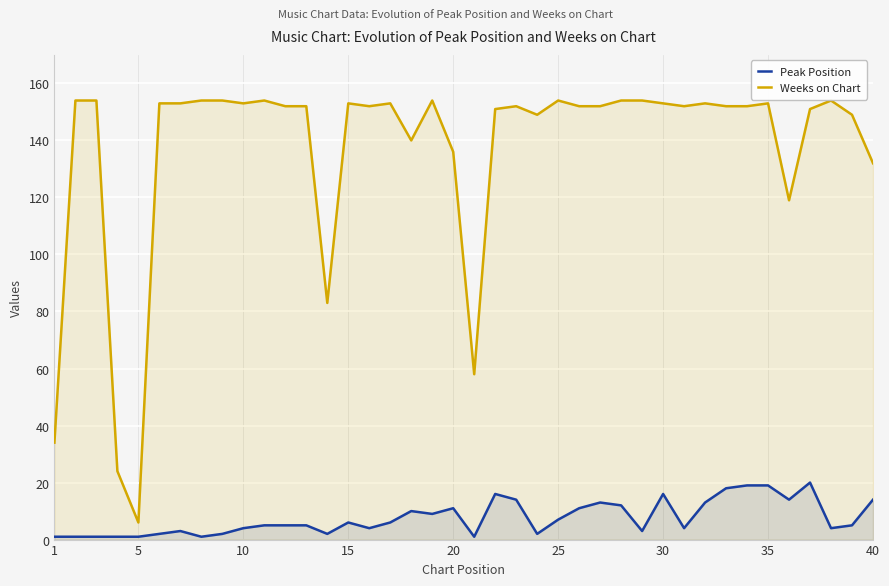

Which series has the largest range (max minus min)?

Weeks on Chart